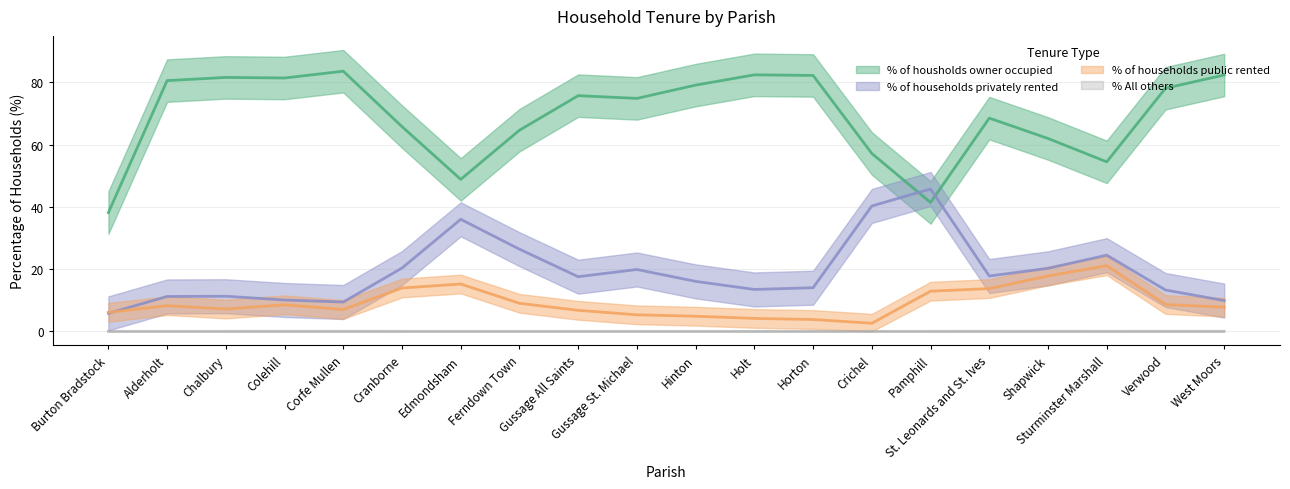

What value does the % of households public rented series have at Colehill?

7.1